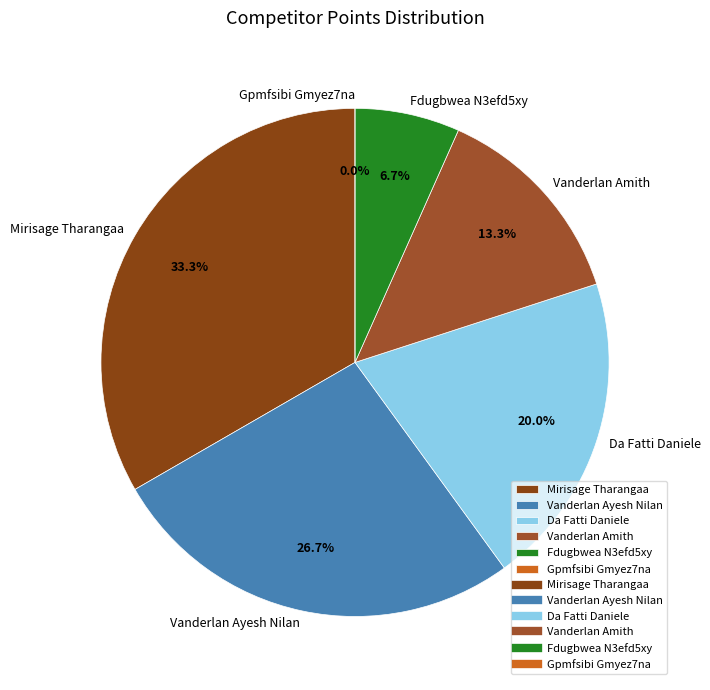

Which slice is the largest?

Mirisage Tharangaa